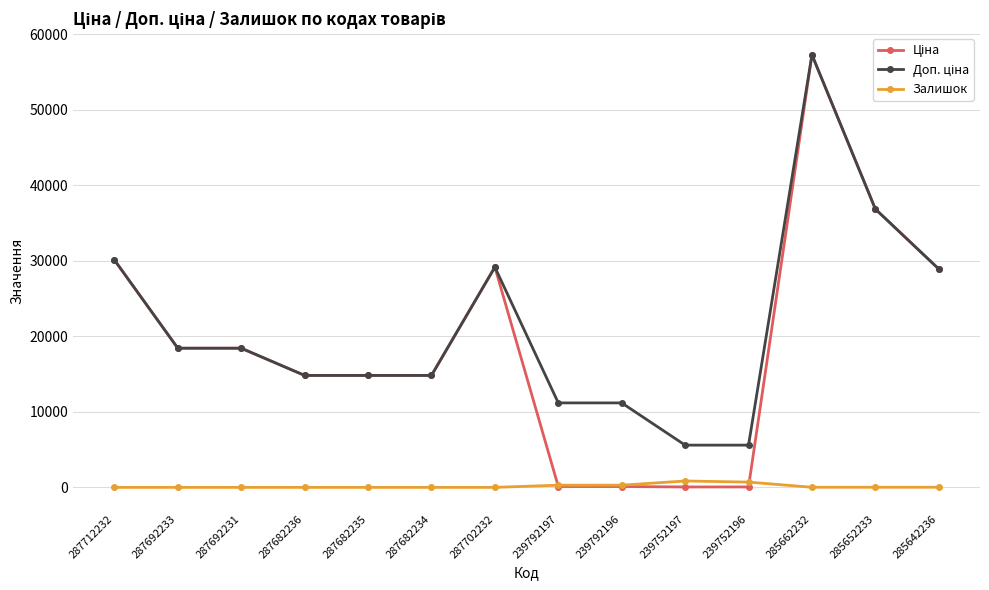

At which label does Залишок first exceed 13?

239792197